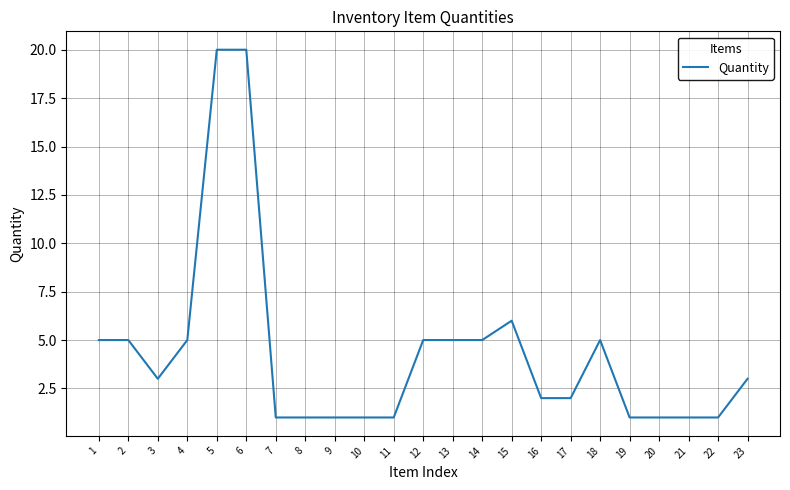

Between 15 and 5, which is larger?

5